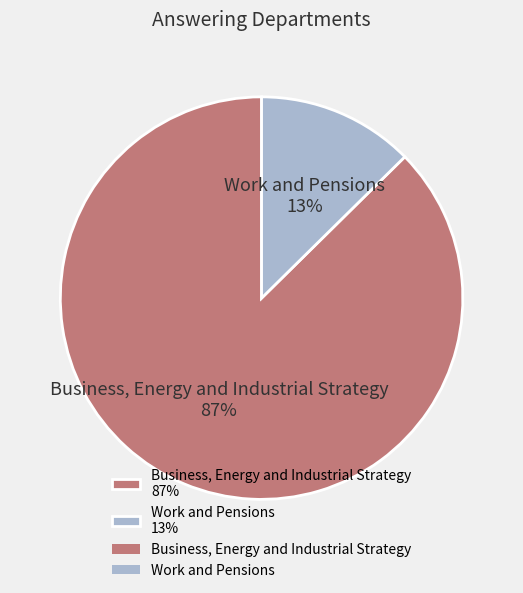

To the nearest percent, what is the average slice percentage?

50%